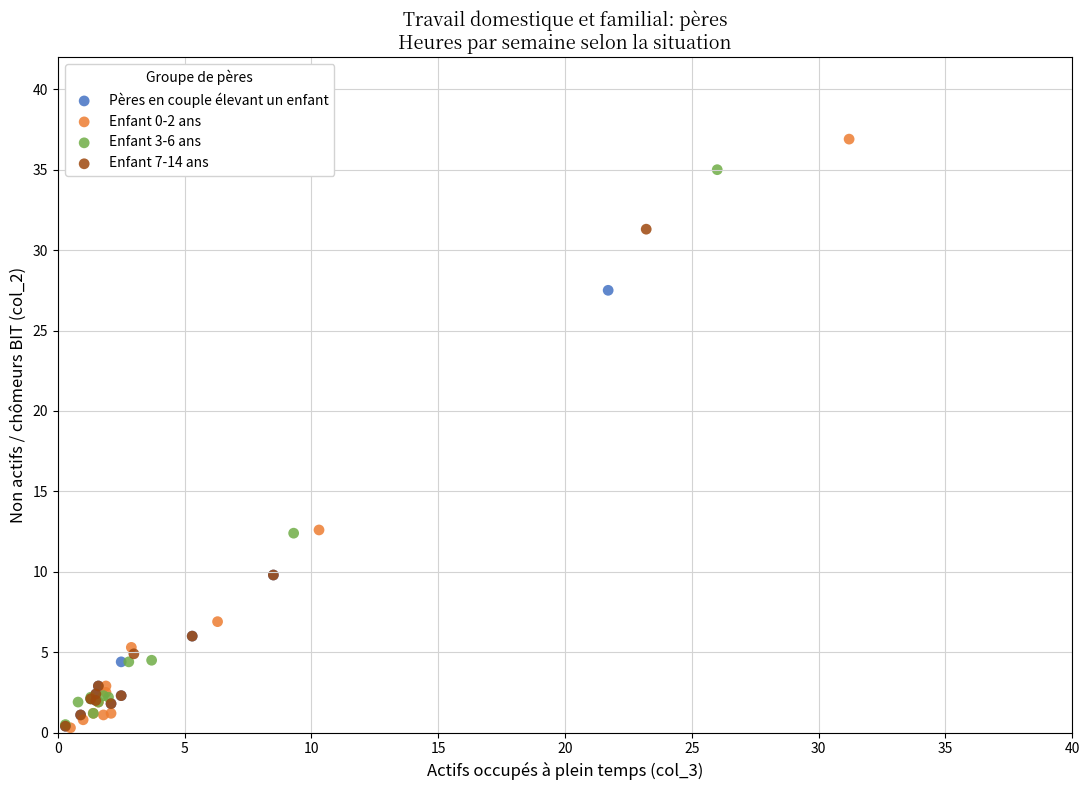

Which series has the largest Y range (max minus min)?

Enfant 0-2 ans